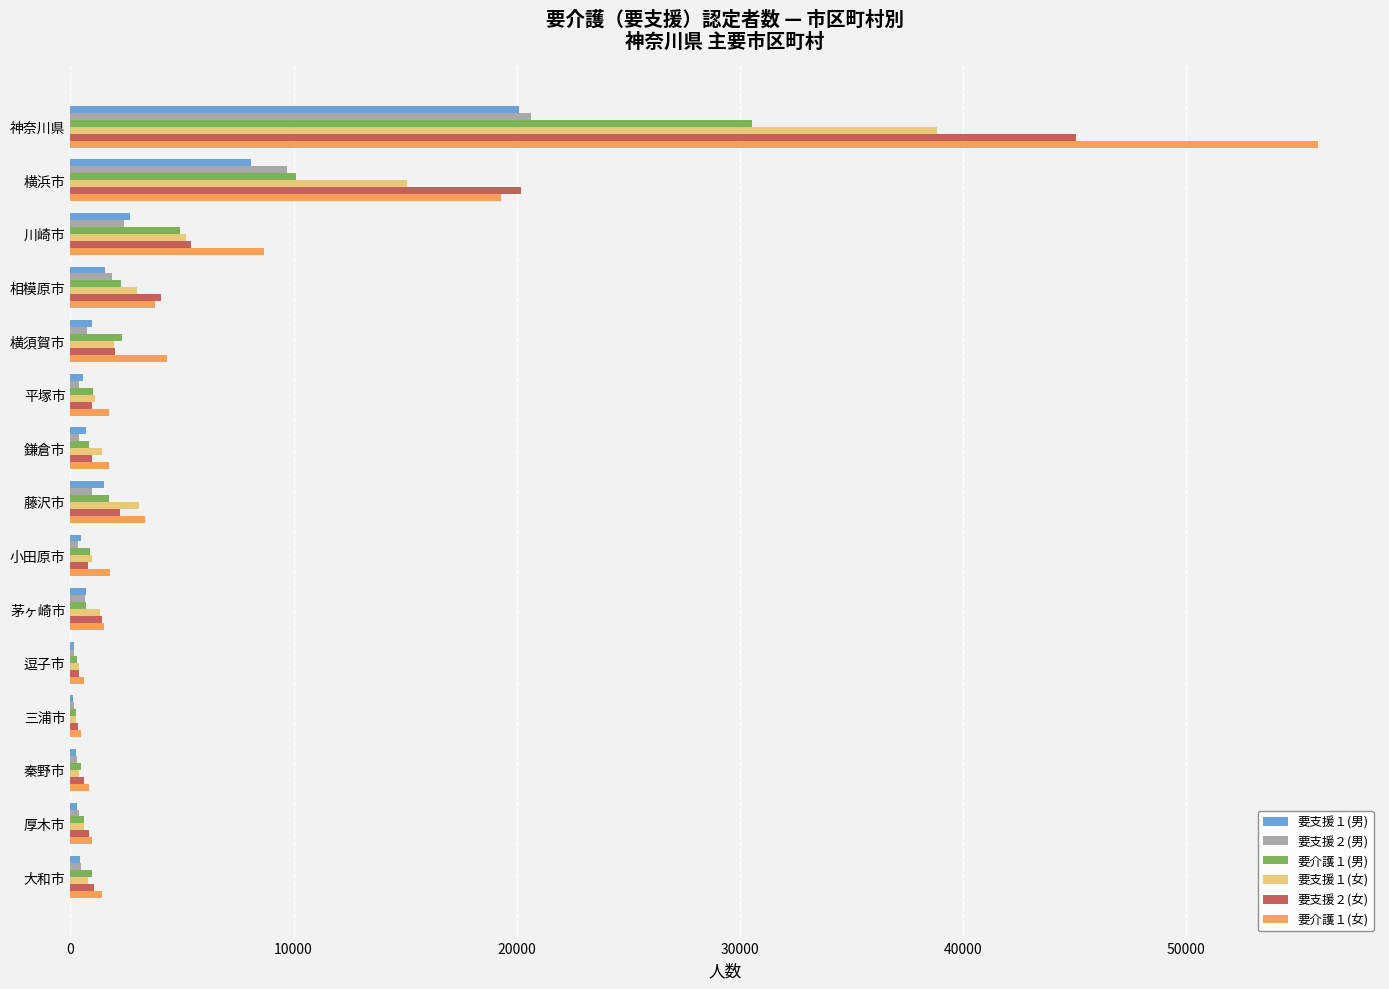

True or false: 要支援１(男) has a value of 20125 at 神奈川県.

True